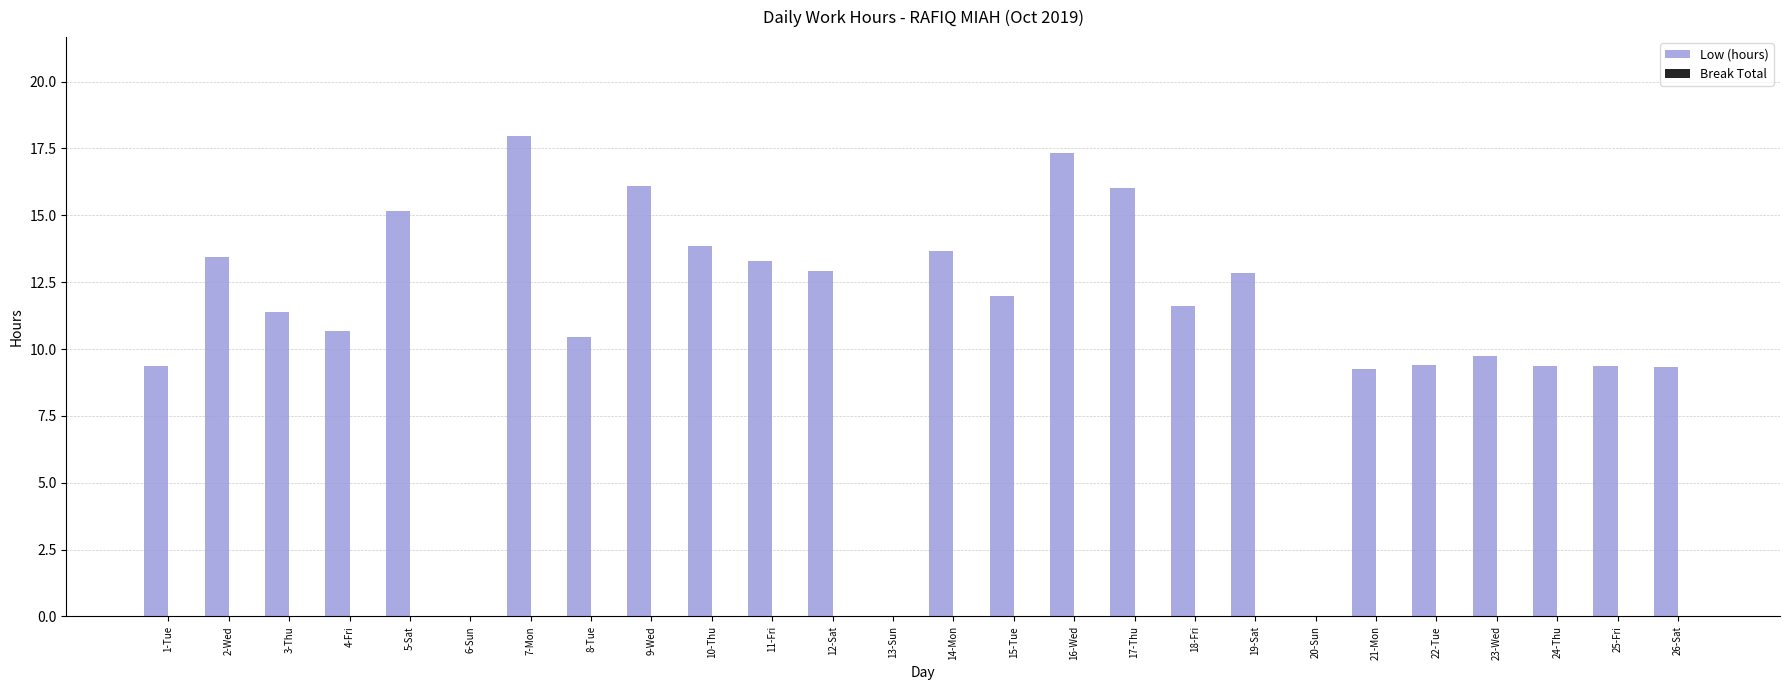

The value at 25-Fri is 5.2. True or false?

False